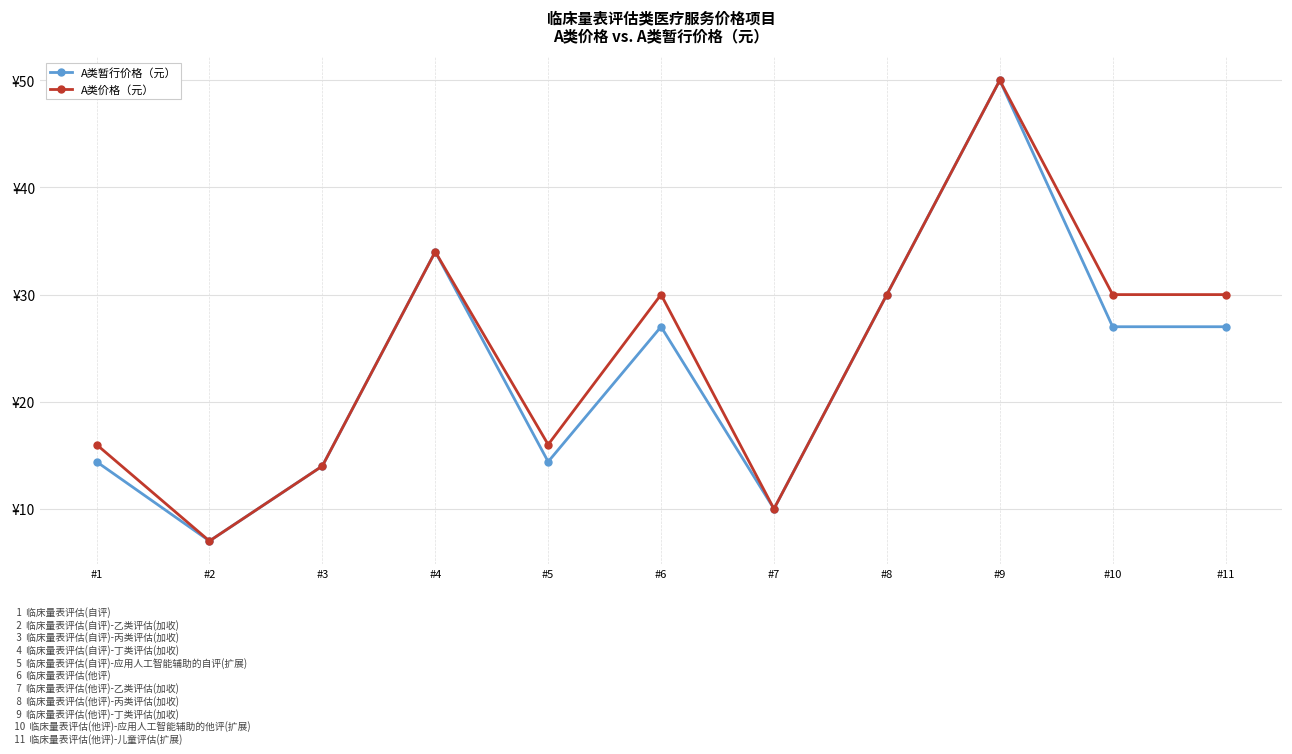

Does the chart have visible grid lines?

Yes